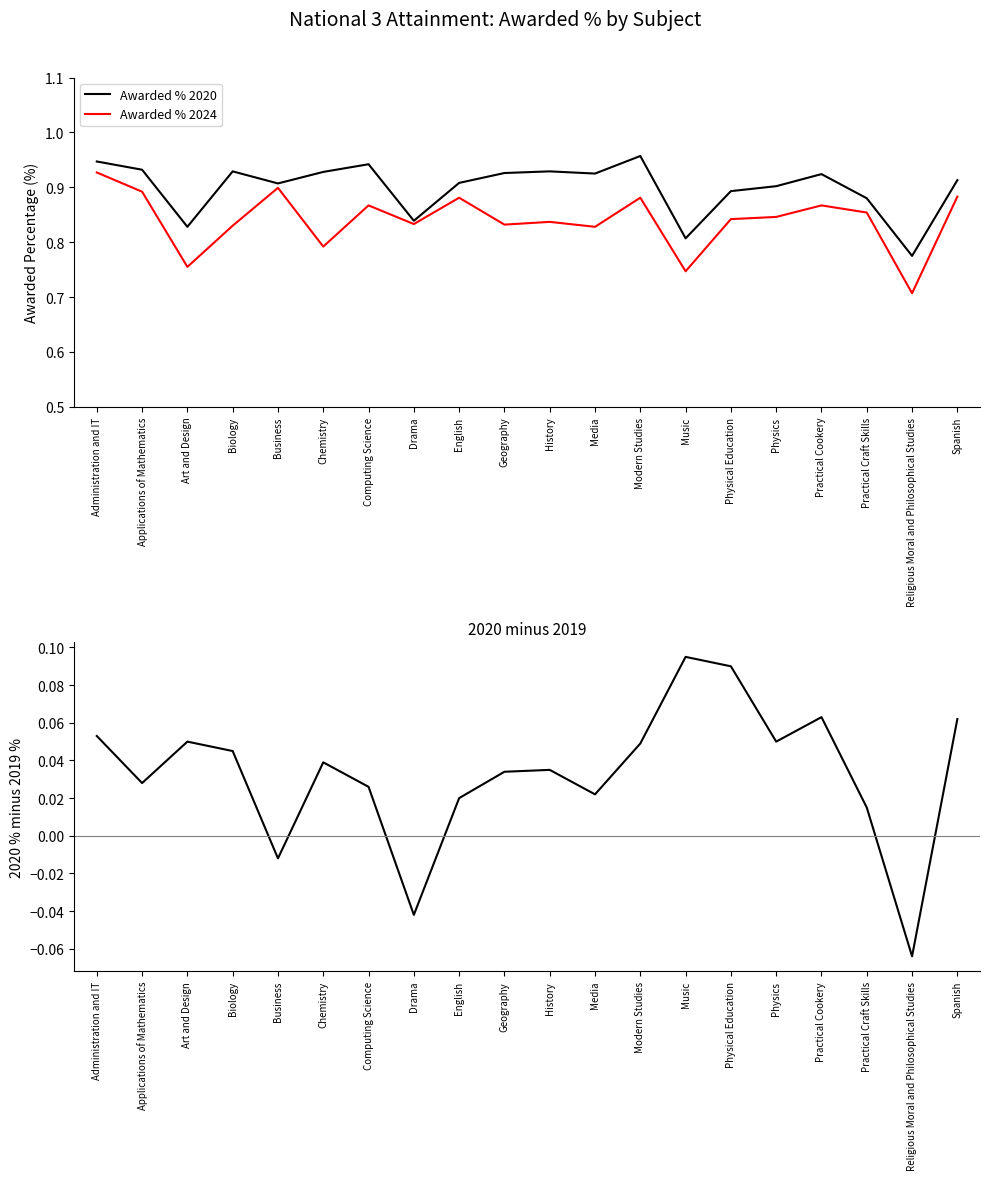

True or false: Awarded % 2024 has more than 1 points higher than both neighbors.

True